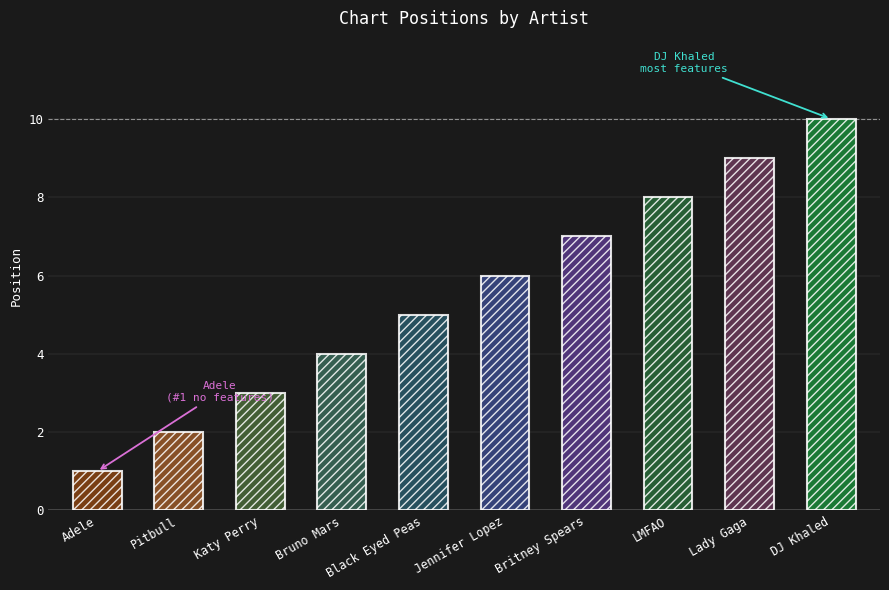

What position from the left is Jennifer Lopez?

6